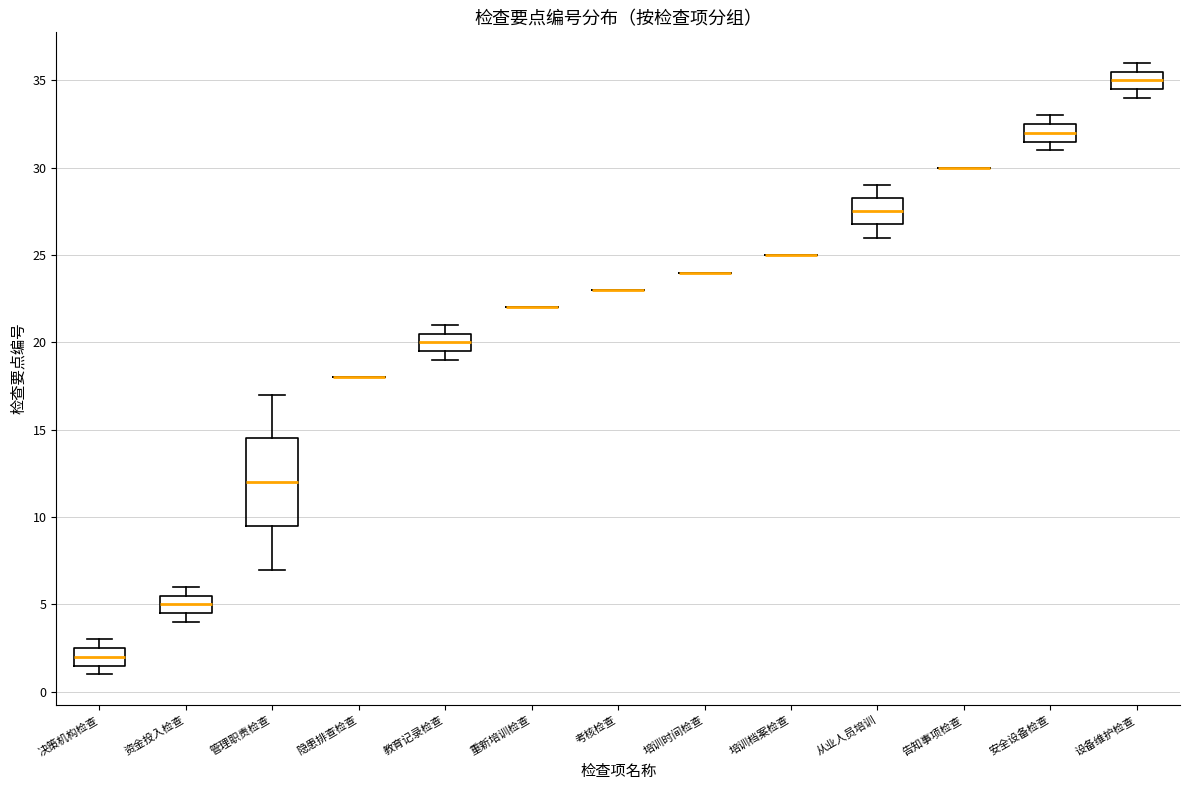

Reading left to right, transcribe this box plot: for each box, give where its median line is, the range the box spans, and where its two whiskers end, as read against the y-axis. The values are not printed on the chart, so give them approximately, as read against the axis.

决策机构检查: median 2.0, box 1.5 to 2.5, whiskers 1.0 to 3.0
资金投入检查: median 5.0, box 4.5 to 5.5, whiskers 4.0 to 6.0
管理职责检查: median 12.0, box 9.5 to 14.5, whiskers 7.0 to 17.0
隐患排查检查: box collapsed to a line at 18.0, whiskers 18.0 to 18.0
教育记录检查: median 20.0, box 19.5 to 20.5, whiskers 19.0 to 21.0
重新培训检查: box collapsed to a line at 22.0, whiskers 22.0 to 22.0
考核检查: box collapsed to a line at 23.0, whiskers 23.0 to 23.0
培训时间检查: box collapsed to a line at 24.0, whiskers 24.0 to 24.0
培训档案检查: box collapsed to a line at 25.0, whiskers 25.0 to 25.0
从业人员培训: median 27.5, box 27.0 to 28.5, whiskers 26.0 to 29.0
告知事项检查: box collapsed to a line at 30.0, whiskers 30.0 to 30.0
安全设备检查: median 32.0, box 31.5 to 32.5, whiskers 31.0 to 33.0
设备维护检查: median 35.0, box 34.5 to 35.5, whiskers 34.0 to 36.0